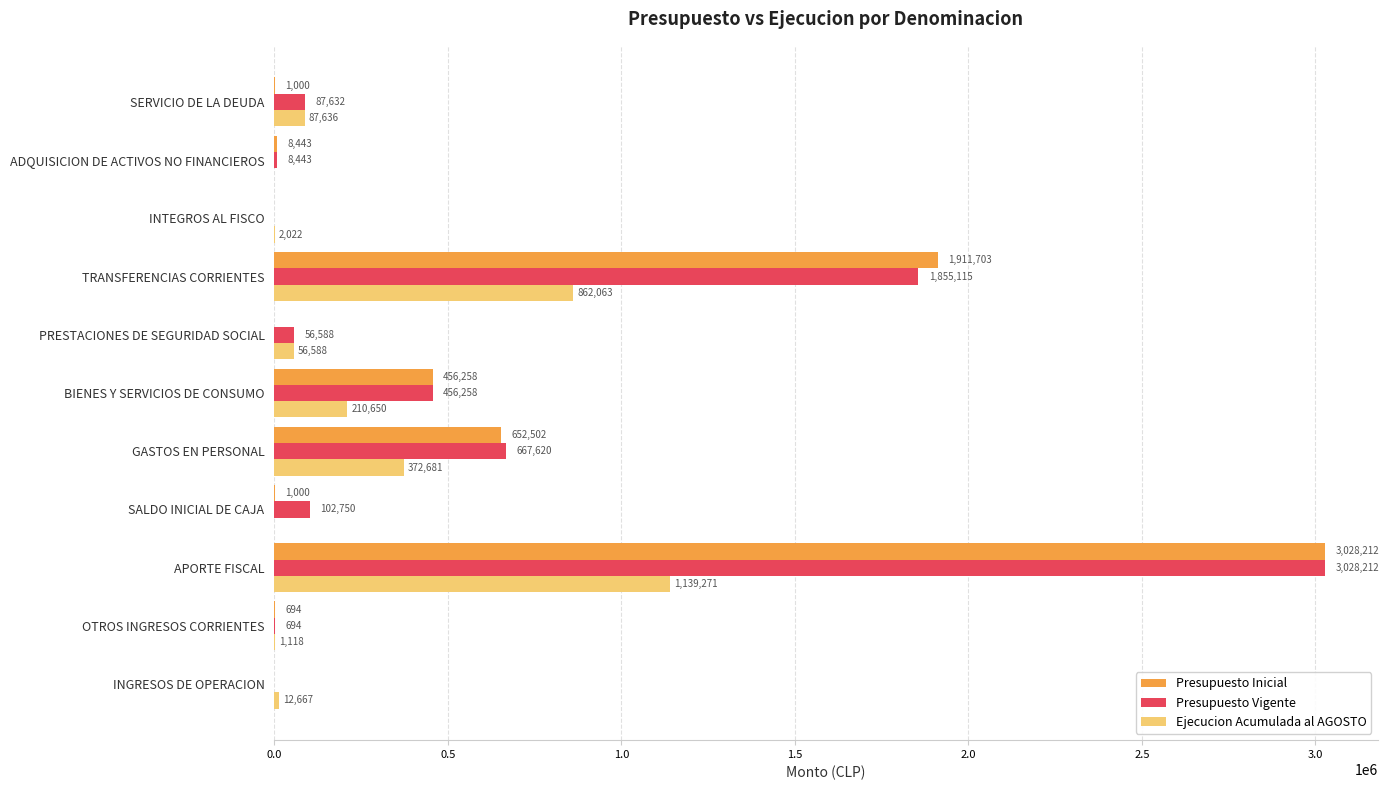

At which label is Presupuesto Inicial closest to 1514106?

TRANSFERENCIAS CORRIENTES